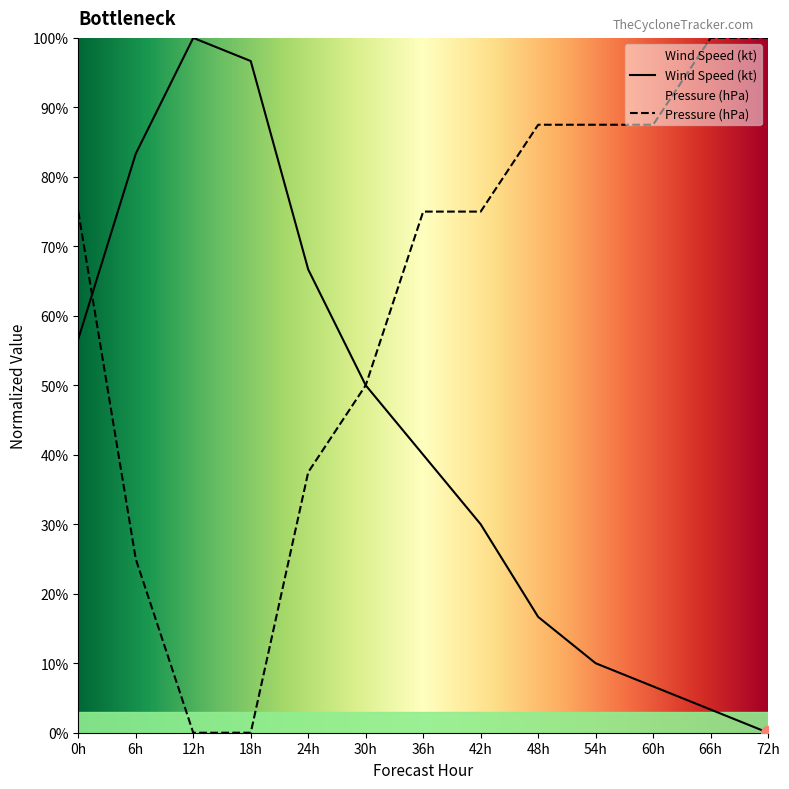

What is the sum of all Pressure (hPa) values?

800.0